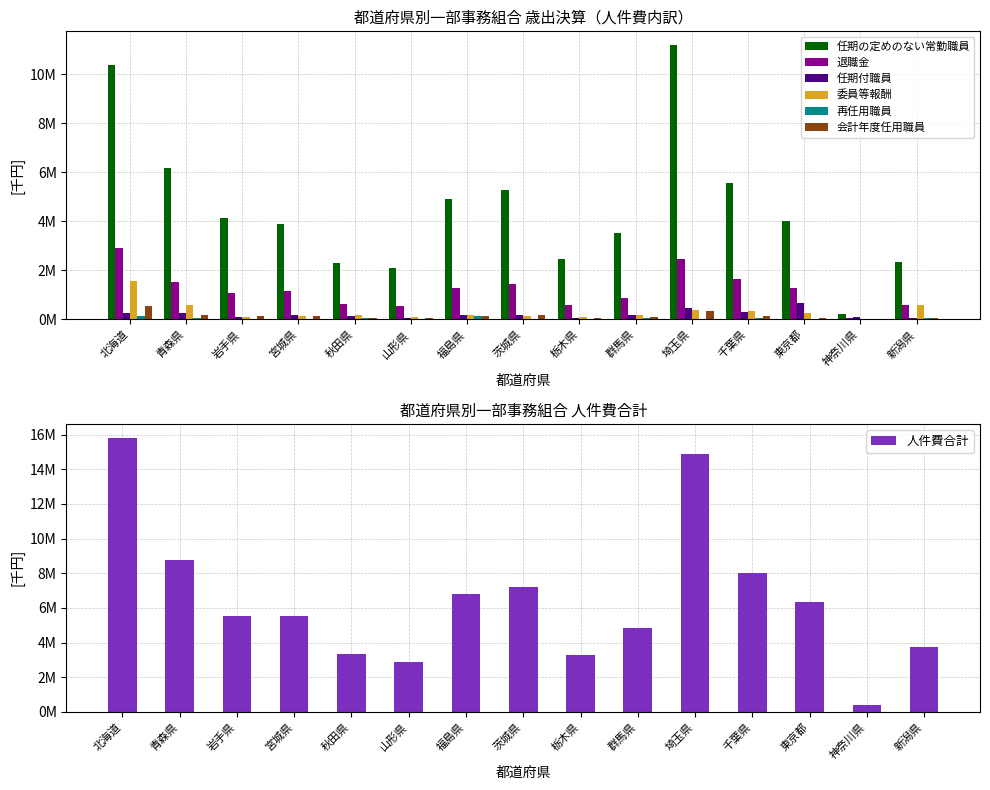

How many values in the 任期付職員 series exceed 181096?

7